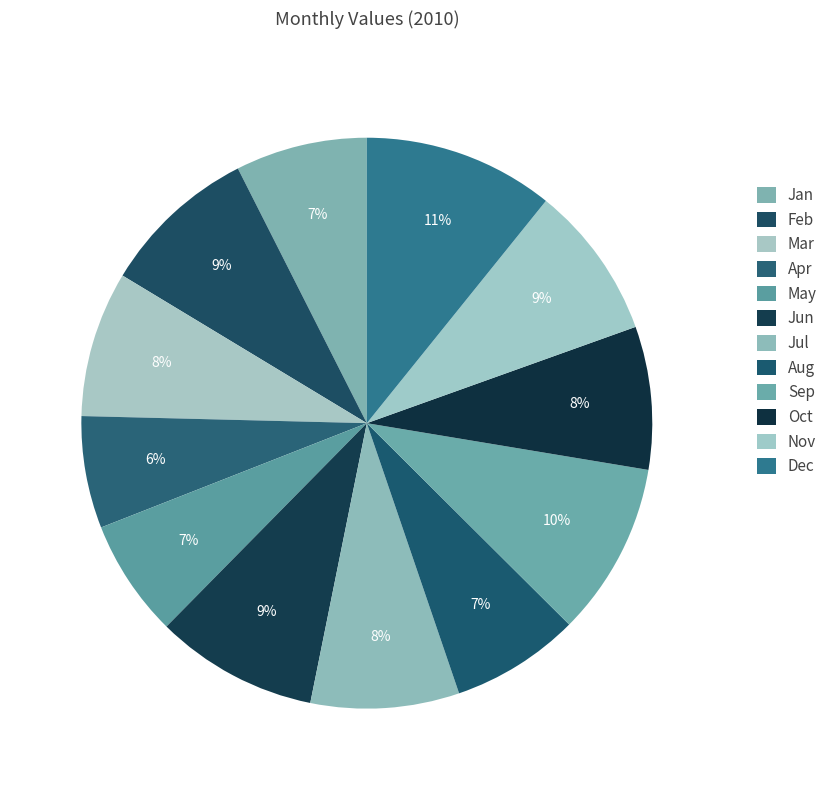

What percentage is the Apr slice, to the nearest percent?

6%